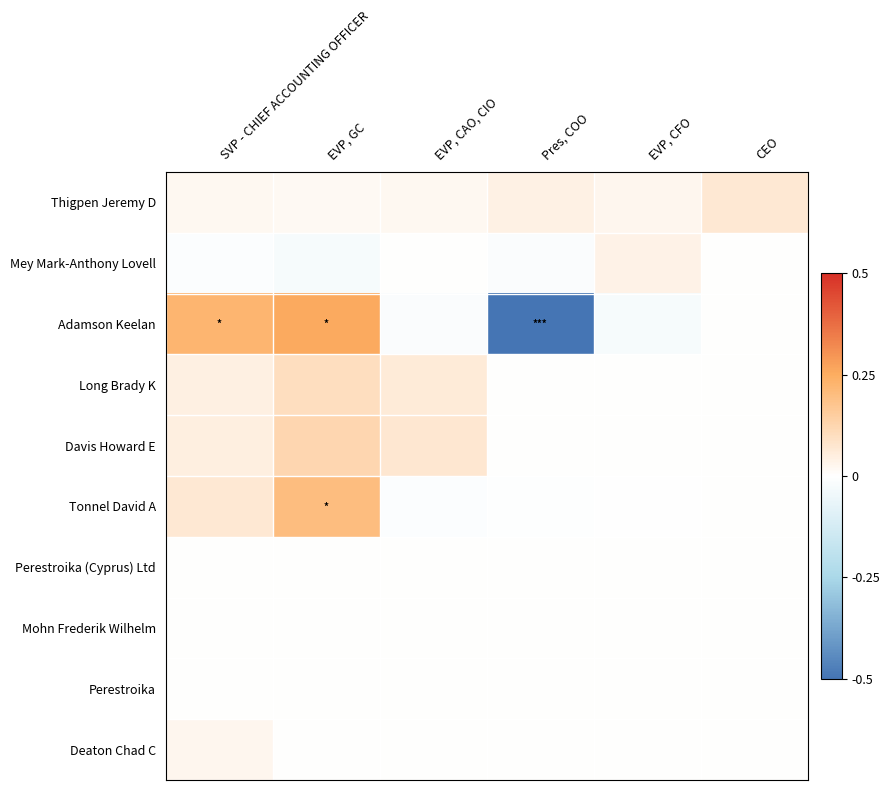

Reading left to right, transcribe all the data shown in this chart.

Thigpen Jeremy D: SVP - CHIEF ACCOUNTING OFFICER=0.0	EVP, GC=0.0	EVP, CAO, CIO=0.0	Pres, COO=0.0	EVP, CFO=0.0	CEO=0.1
Mey Mark-Anthony Lovell: SVP - CHIEF ACCOUNTING OFFICER=-0.0	EVP, GC=-0.0	EVP, CAO, CIO=0.0	Pres, COO=-0.0	EVP, CFO=0.0	CEO=0.0
Adamson Keelan: SVP - CHIEF ACCOUNTING OFFICER=0.2	EVP, GC=0.3	EVP, CAO, CIO=-0.0	Pres, COO=-0.5	EVP, CFO=-0.0	CEO=0.0
Long Brady K: SVP - CHIEF ACCOUNTING OFFICER=0.0	EVP, GC=0.1	EVP, CAO, CIO=0.1	Pres, COO=0.0	EVP, CFO=0.0	CEO=0.0
Davis Howard E: SVP - CHIEF ACCOUNTING OFFICER=0.0	EVP, GC=0.1	EVP, CAO, CIO=0.1	Pres, COO=0.0	EVP, CFO=0.0	CEO=0.0
Tonnel David A: SVP - CHIEF ACCOUNTING OFFICER=0.1	EVP, GC=0.2	EVP, CAO, CIO=-0.0	Pres, COO=-0.0	EVP, CFO=-0.0	CEO=0.0
Perestroika (Cyprus) Ltd: SVP - CHIEF ACCOUNTING OFFICER=0.0	EVP, GC=0.0	EVP, CAO, CIO=0.0	Pres, COO=0.0	EVP, CFO=0.0	CEO=0.0
Mohn Frederik Wilhelm: SVP - CHIEF ACCOUNTING OFFICER=0.0	EVP, GC=0.0	EVP, CAO, CIO=0.0	Pres, COO=0.0	EVP, CFO=0.0	CEO=0.0
Perestroika: SVP - CHIEF ACCOUNTING OFFICER=0.0	EVP, GC=0.0	EVP, CAO, CIO=0.0	Pres, COO=0.0	EVP, CFO=0.0	CEO=0.0
Deaton Chad C: SVP - CHIEF ACCOUNTING OFFICER=0.0	EVP, GC=0.0	EVP, CAO, CIO=0.0	Pres, COO=0.0	EVP, CFO=0.0	CEO=0.0